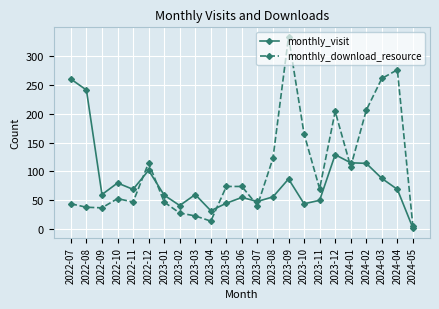

Where is monthly_download_resource nearest to the value 169?

2023-10